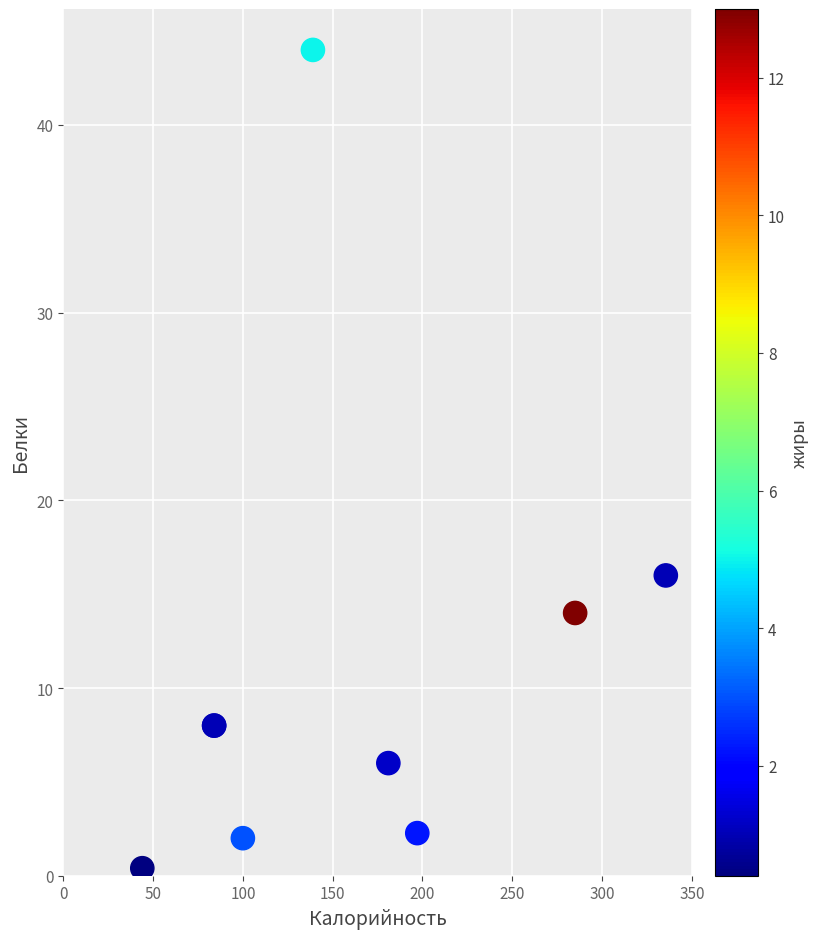

What Y value in the scatter plot is closest to 22?

16.0